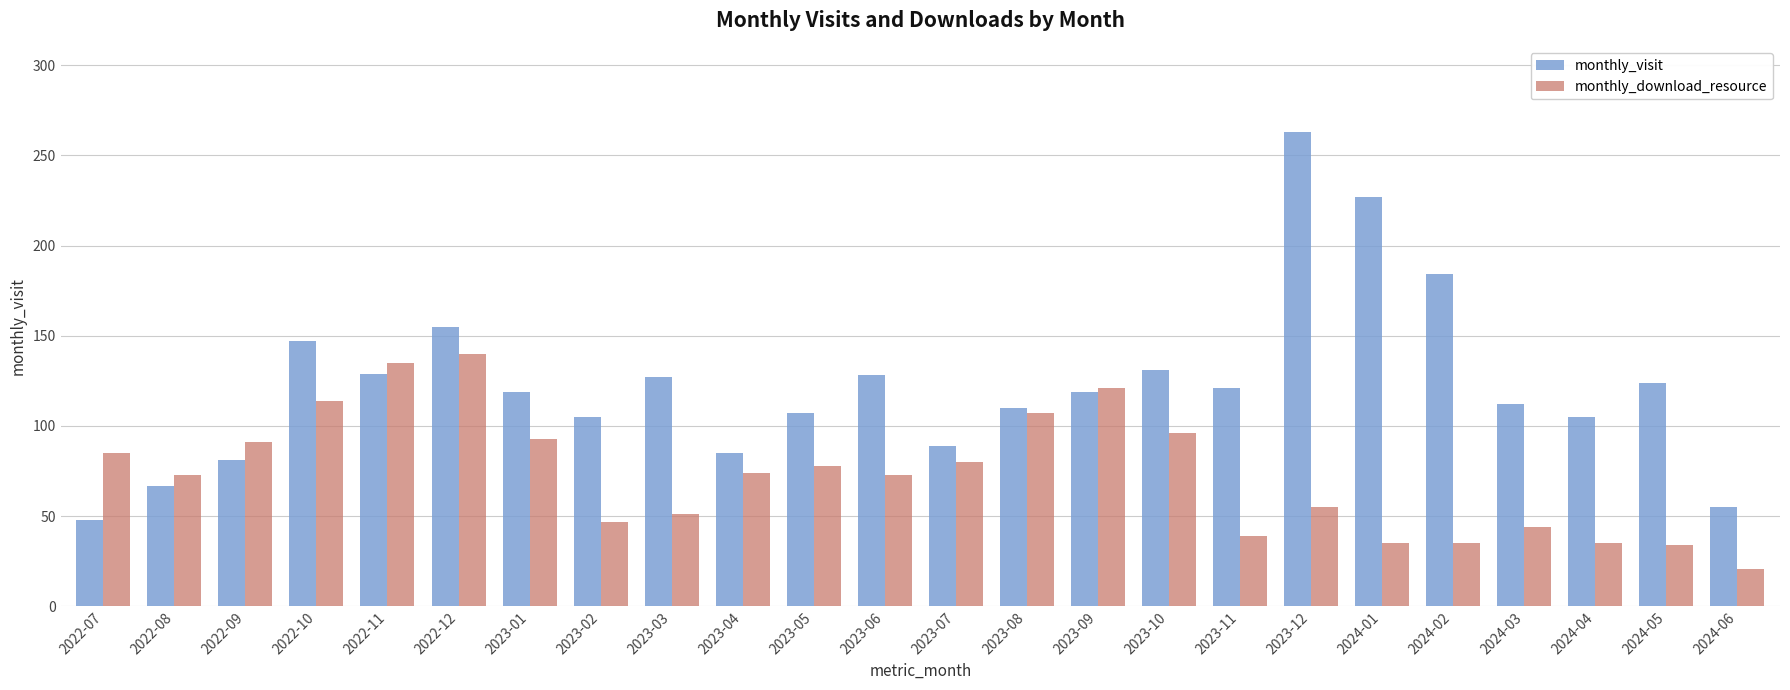

What is the lowest value of the monthly_download_resource series?

21